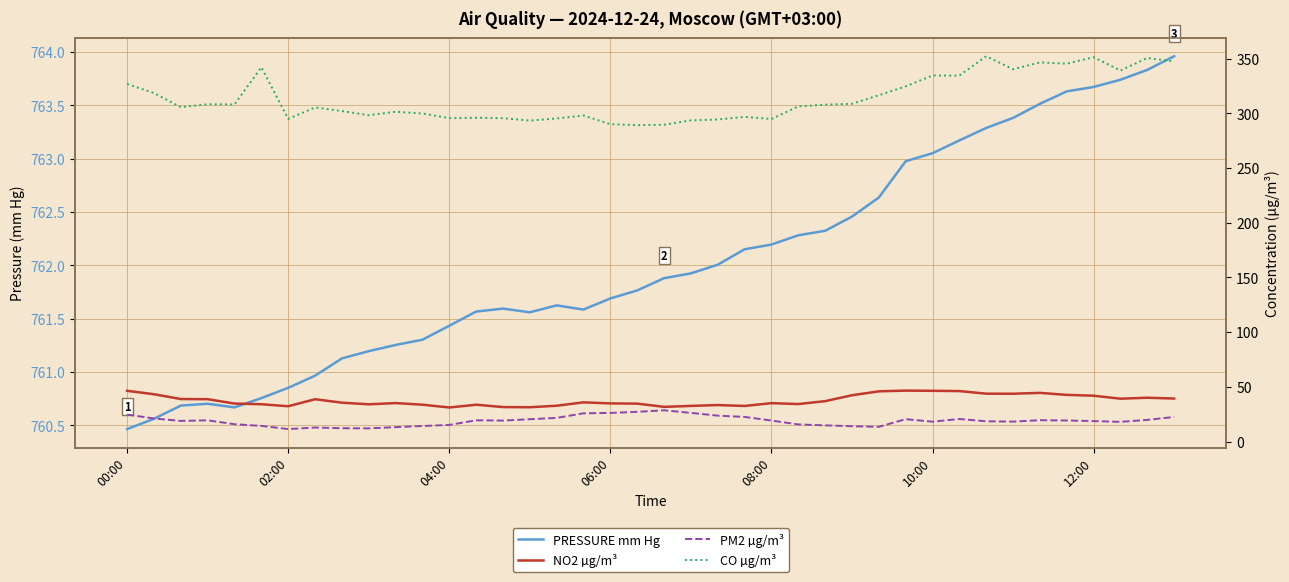

The CO µg/m³ series shows 198.2 at 16. True or false?

False